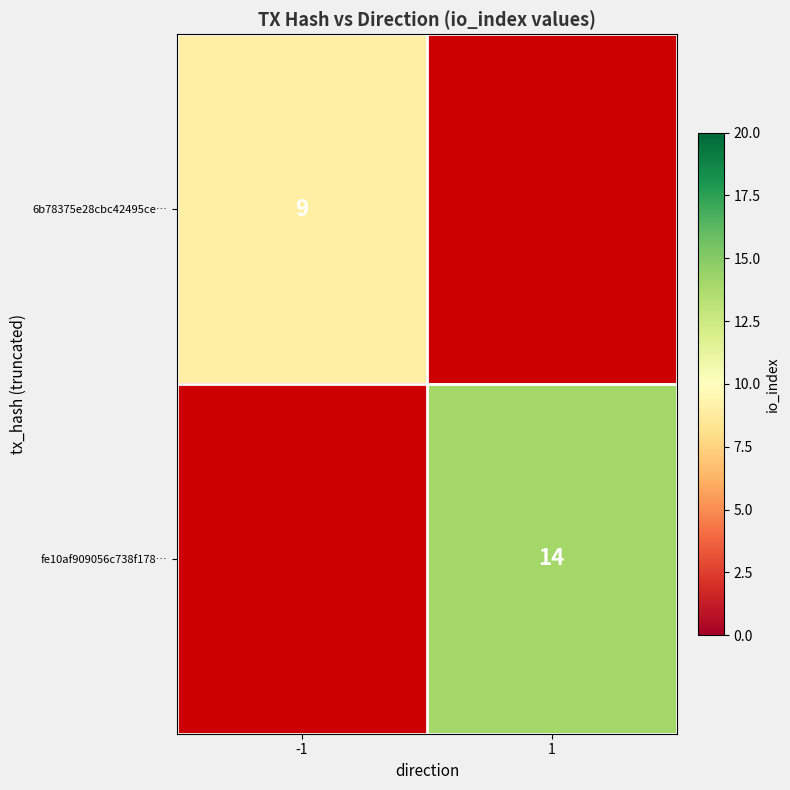

Is it true that 6b78375e28cbc42495ce… equals 9 at -1?

True